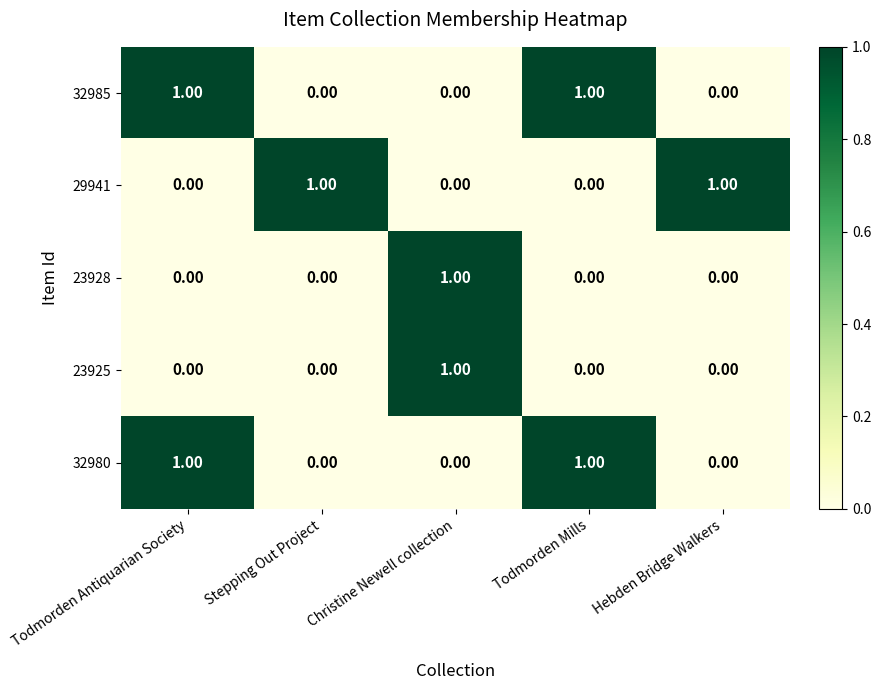

What is the greatest value displayed?

1